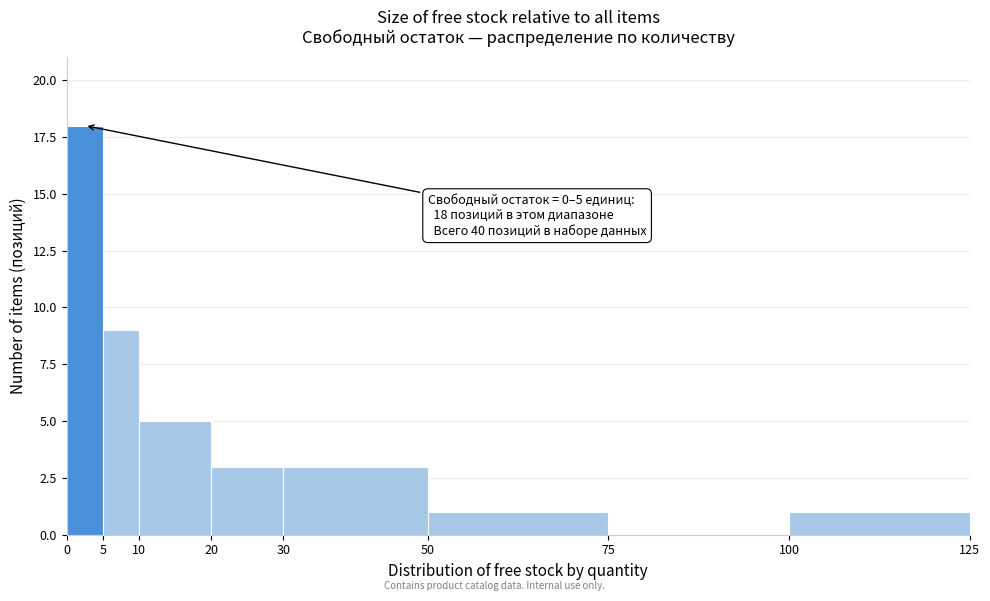

Over which range of the x-axis is the bar tallest?

0 to 5